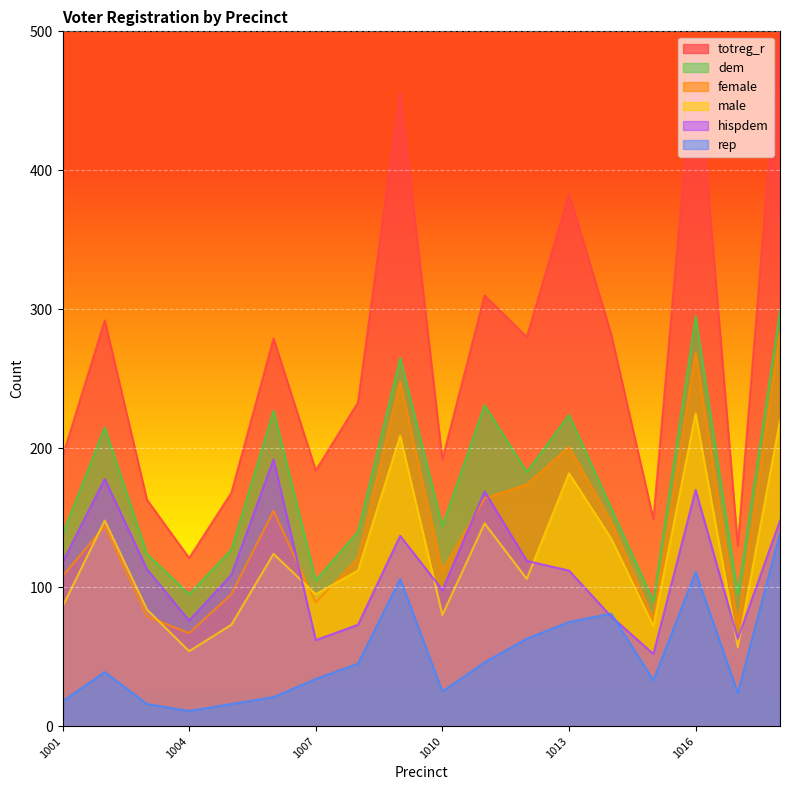

What is the smallest value displayed?

11